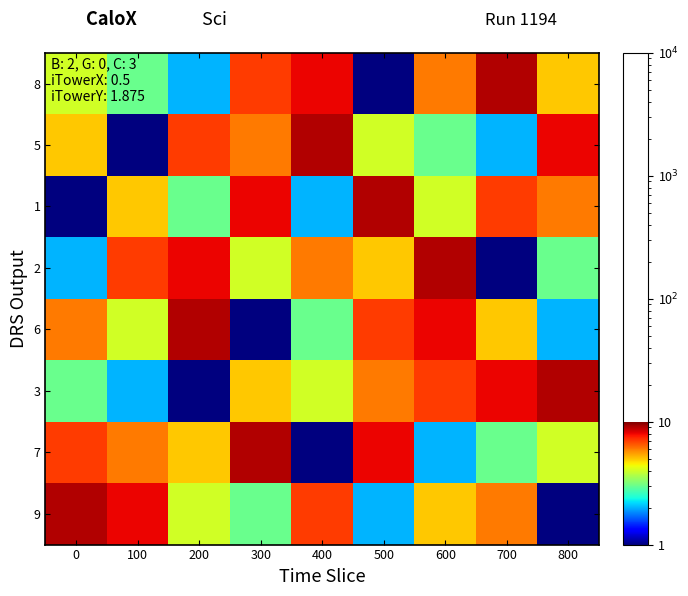

Between 700 and 200, which is larger?

700